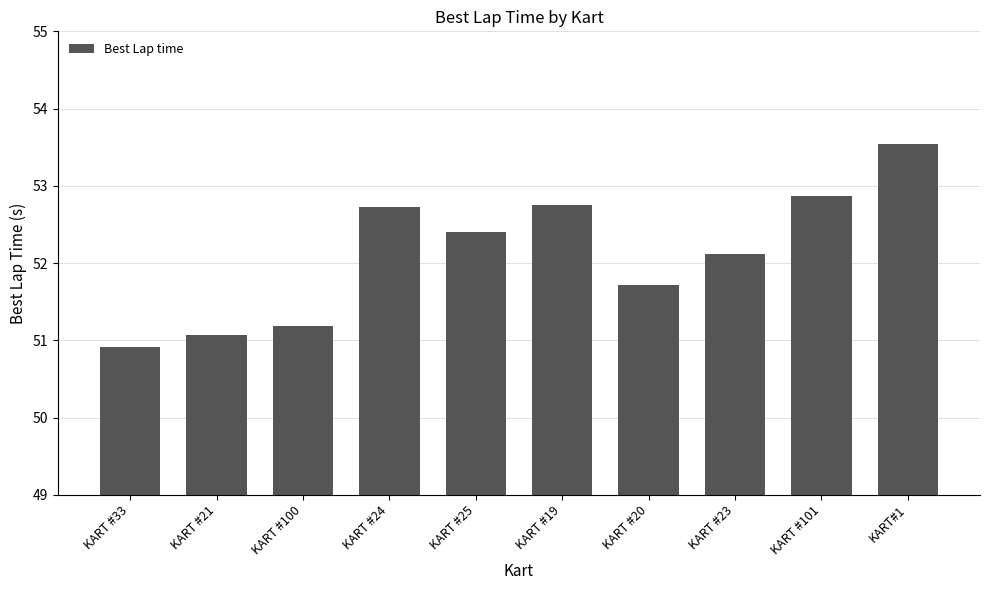

Where is the data nearest to the value 52?

KART #23